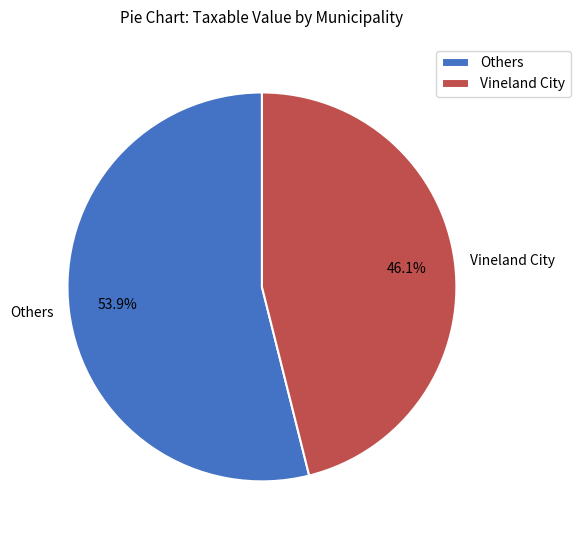

Which slice represents more than half of the pie?

Others